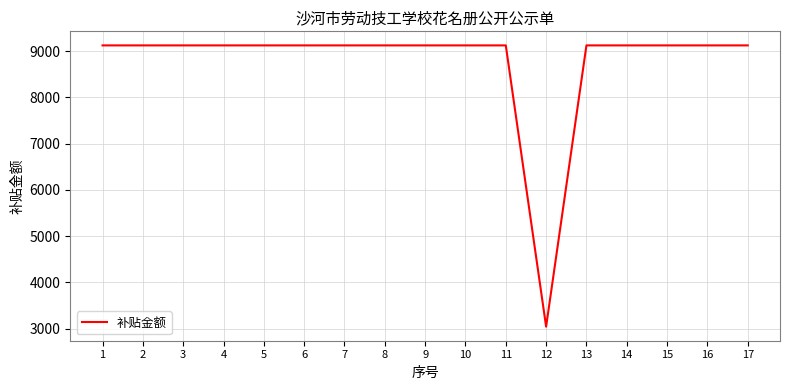

What is the maximum value shown in the chart?

9121.2